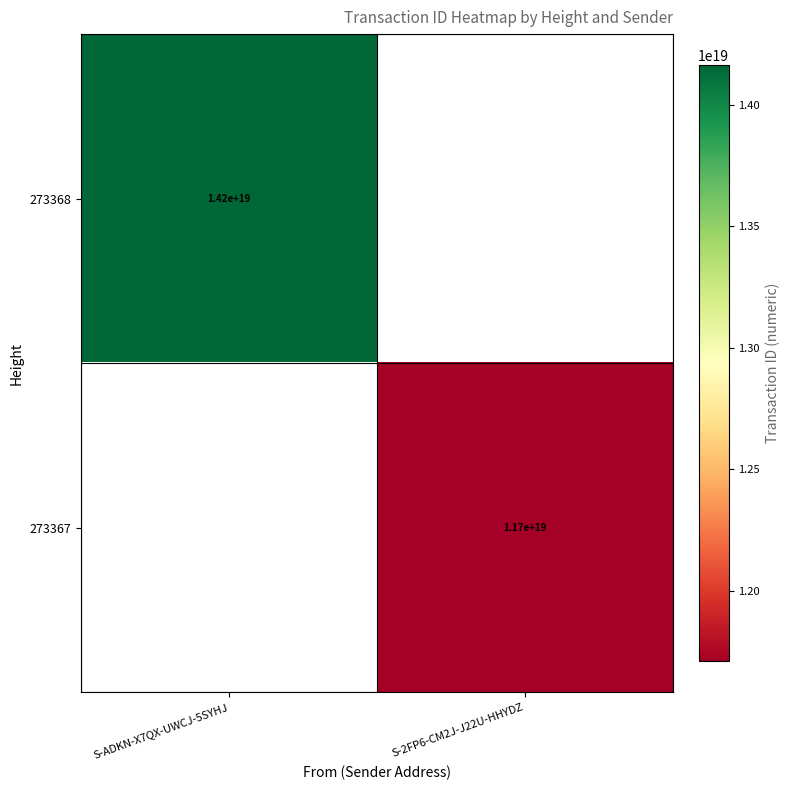

The 273368 series shows 24425872375321718784 at S-ADKN-X7QX-UWCJ-5SYHJ. True or false?

False